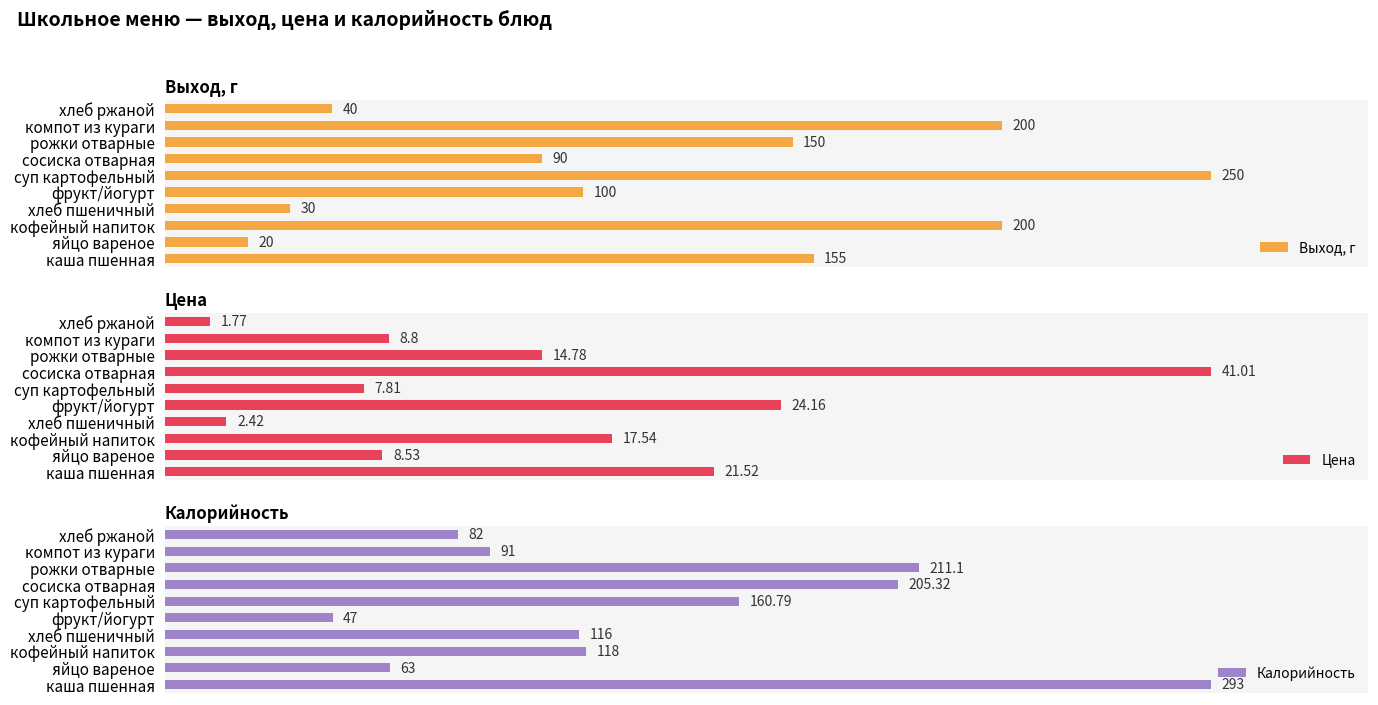

At which label is Выход, г closest to 135?

рожки отварные